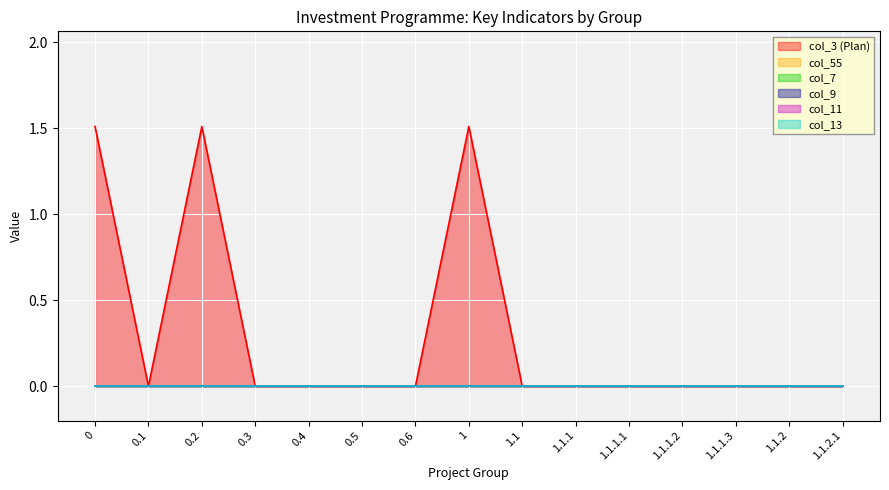

Which series has the widest spread of values?

col_3